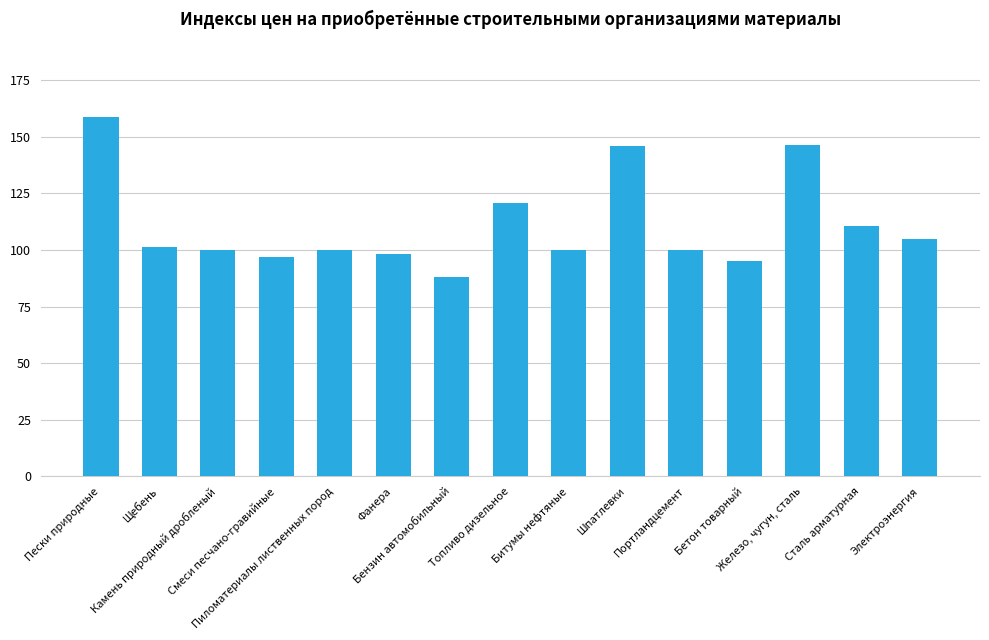

Does the chart contain any negative values?

No